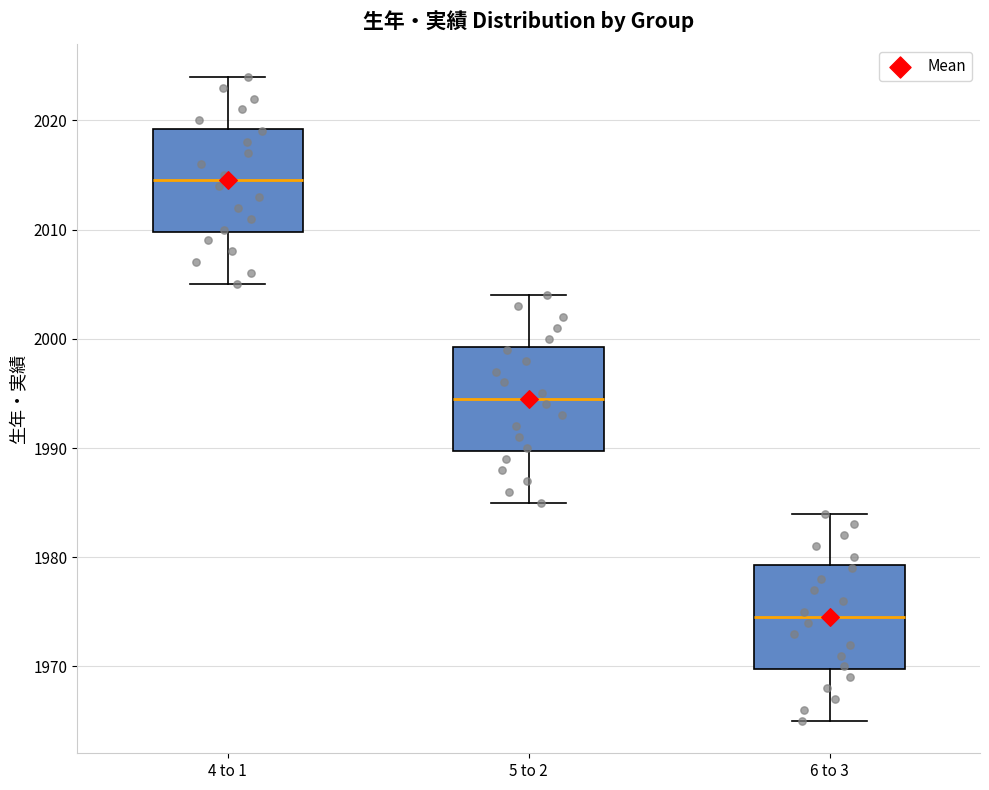

Which box's median line is the lowest?

6 to 3